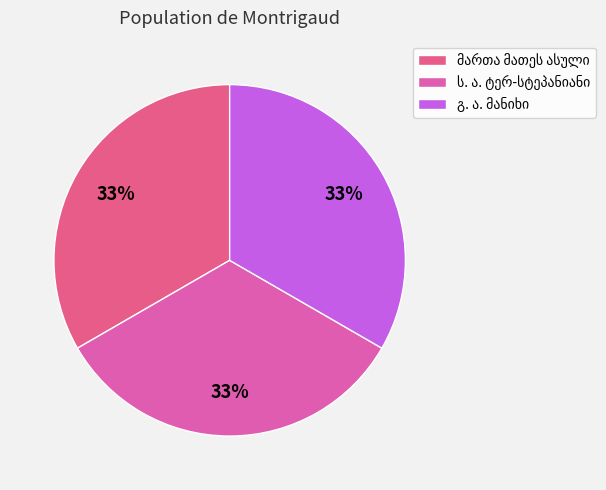

True or false: გ. ა. მანიხი accounts for 33% of the total.

True